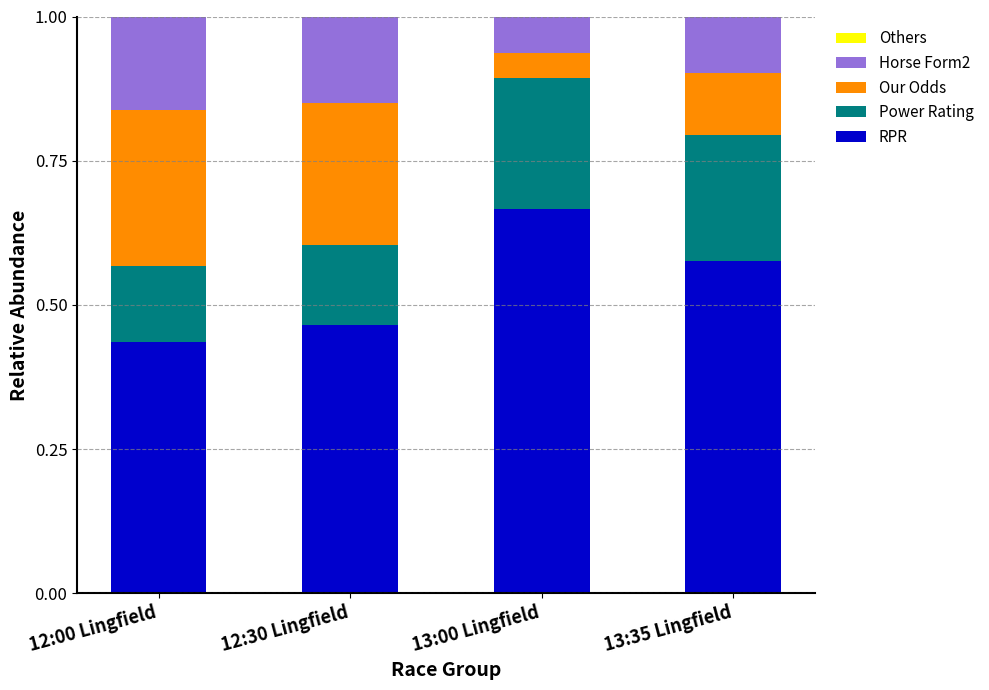

True or false: RPR has a value of 0.2 at 13:35 Lingfield.

False